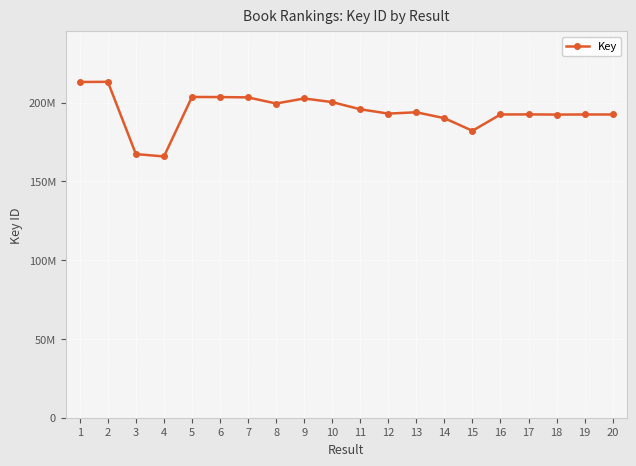

At which category does the data reach its first local peak?

2